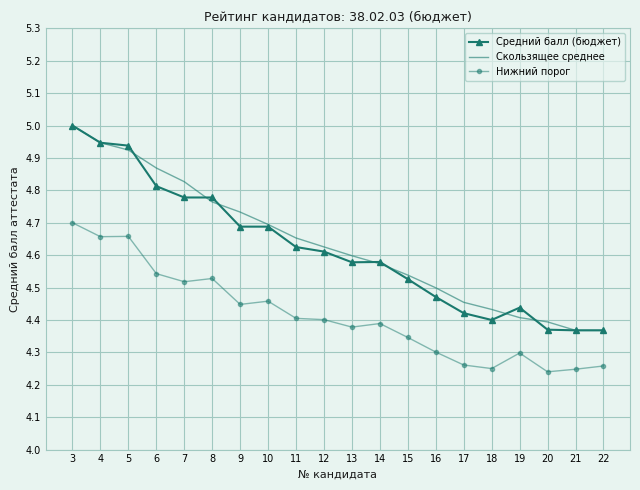

The value of Скользящее среднее at 14 is 4.6. True or false?

True